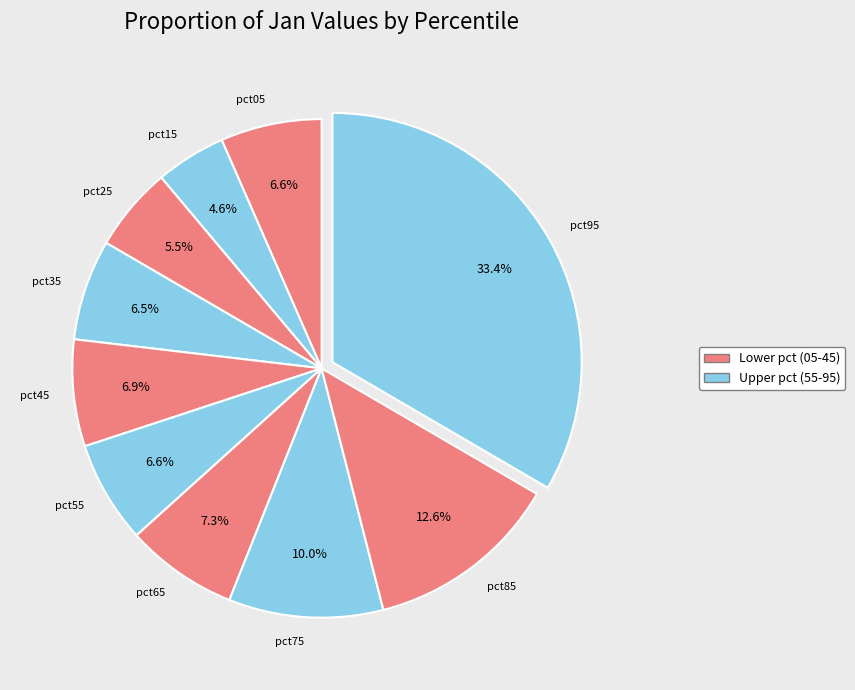

Between pct95 and pct25, which is larger?

pct95